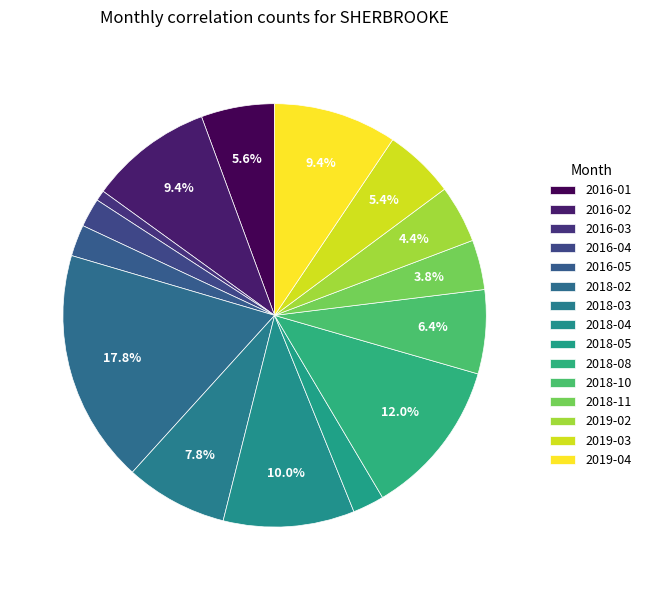

What is the ratio of the value at 2018-02 to the value at 2019-02?

4.0